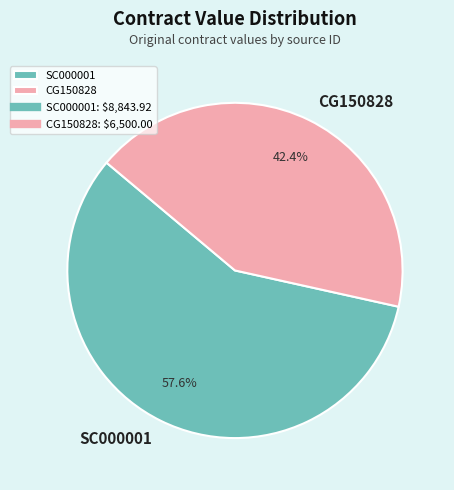

What is the total percentage of CG150828 and SC000001?

100.0%